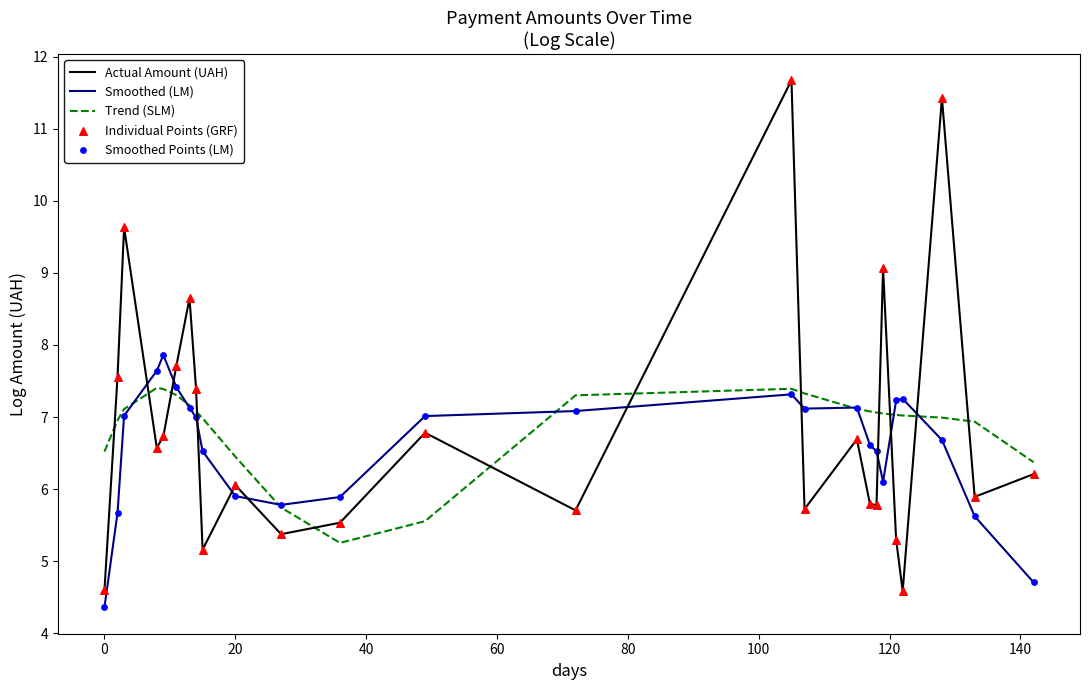

List the series in order of their peak value, highest first.

Actual Amount (UAH), Smoothed (LM), Trend (SLM)